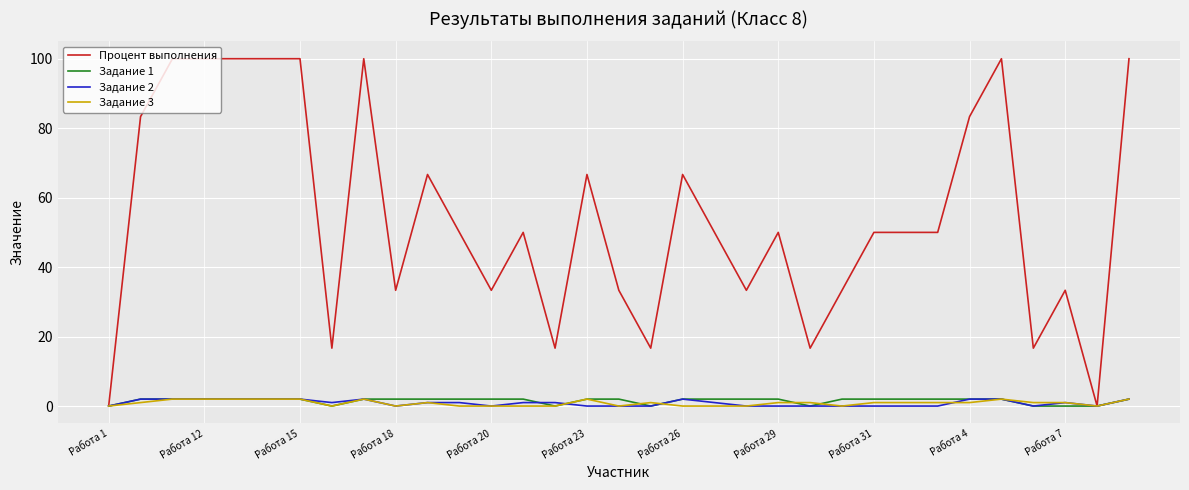

Which series has the widest spread of values?

Процент выполнения